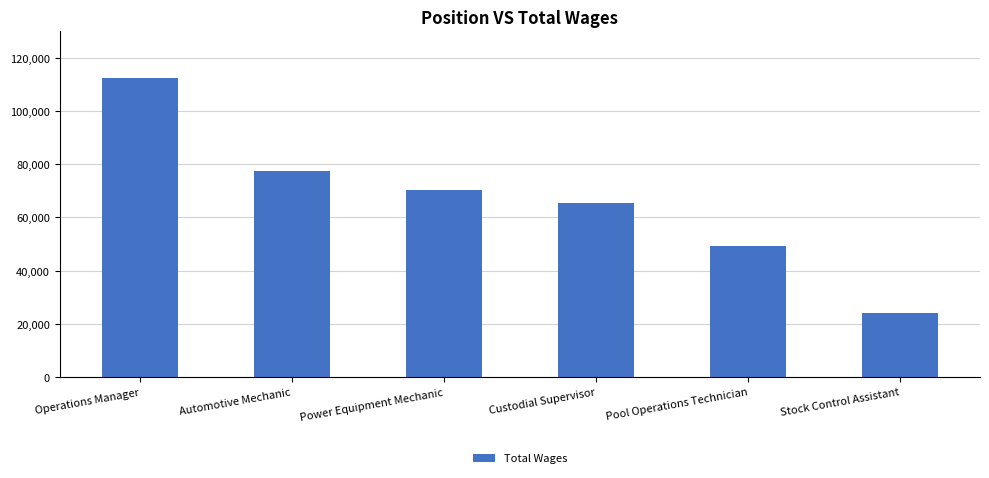

Which label corresponds to the largest value in the chart?

Operations Manager